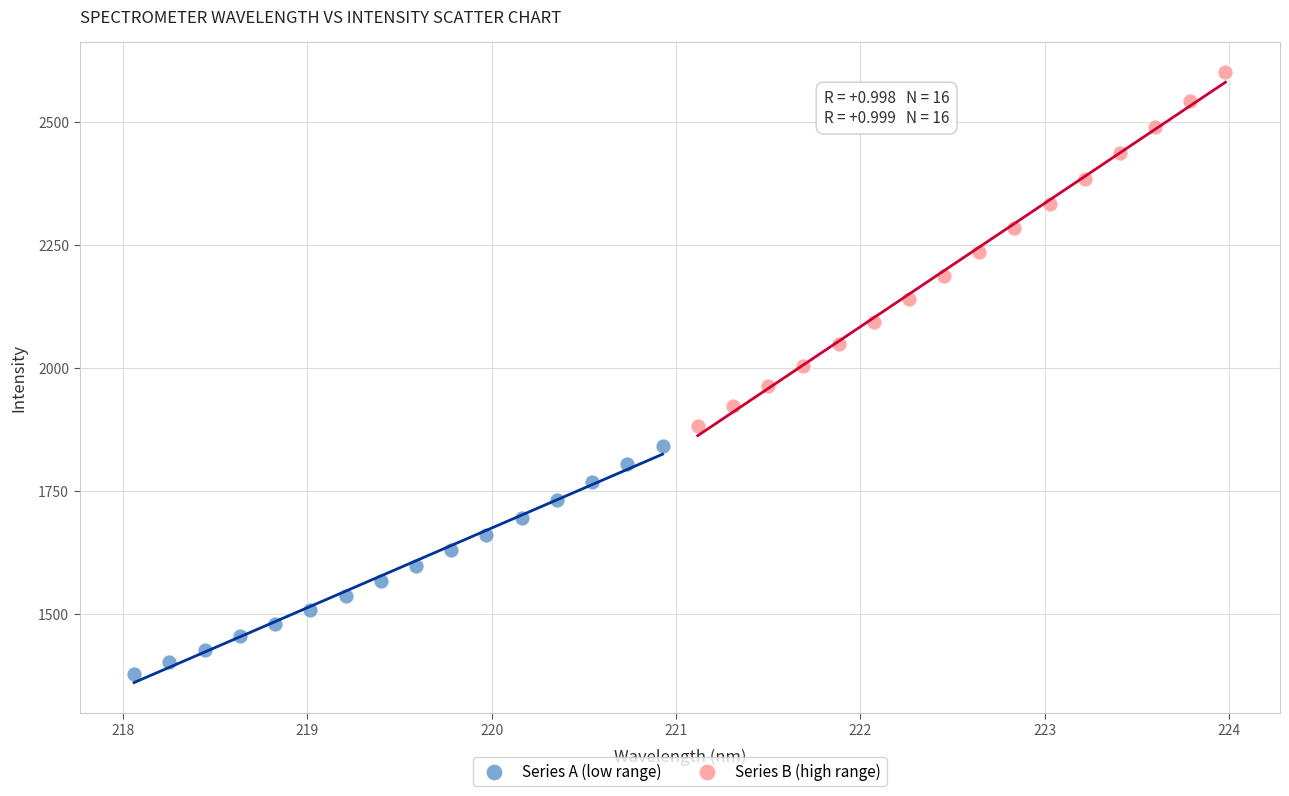

Which series reaches the maximum Y coordinate?

Series B (high range)